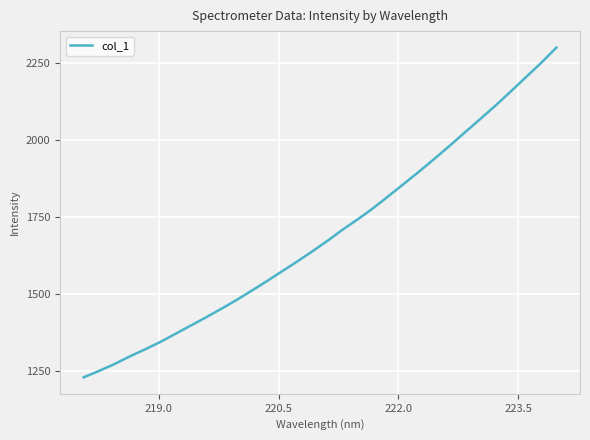

What is the minimum value shown in the chart?

1229.8